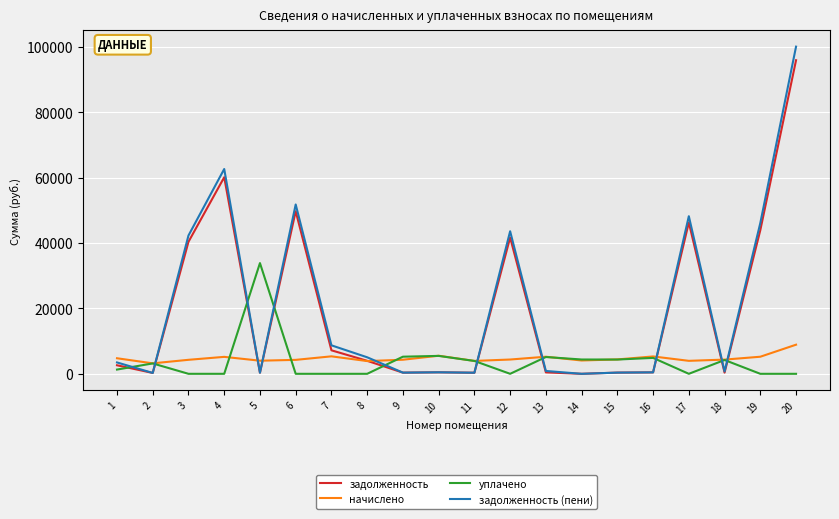

What is the total value across all series at 6?

105841.1